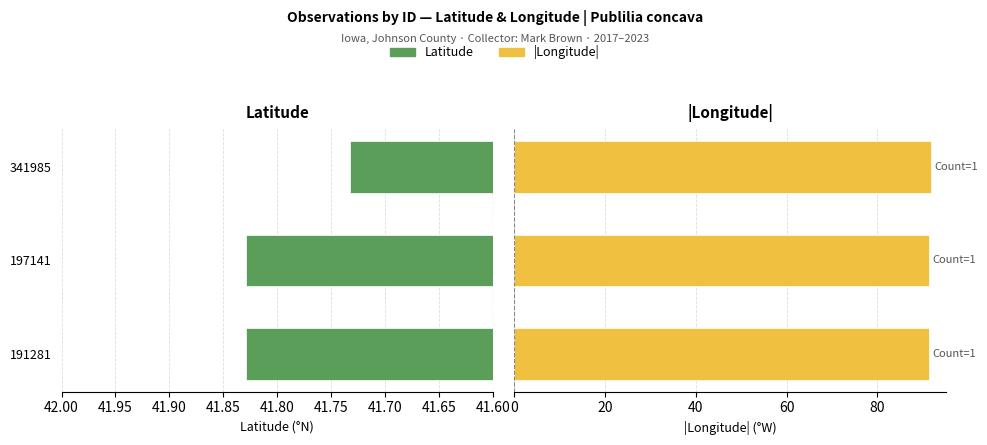

Which series has the widest spread of values?

|Longitude|